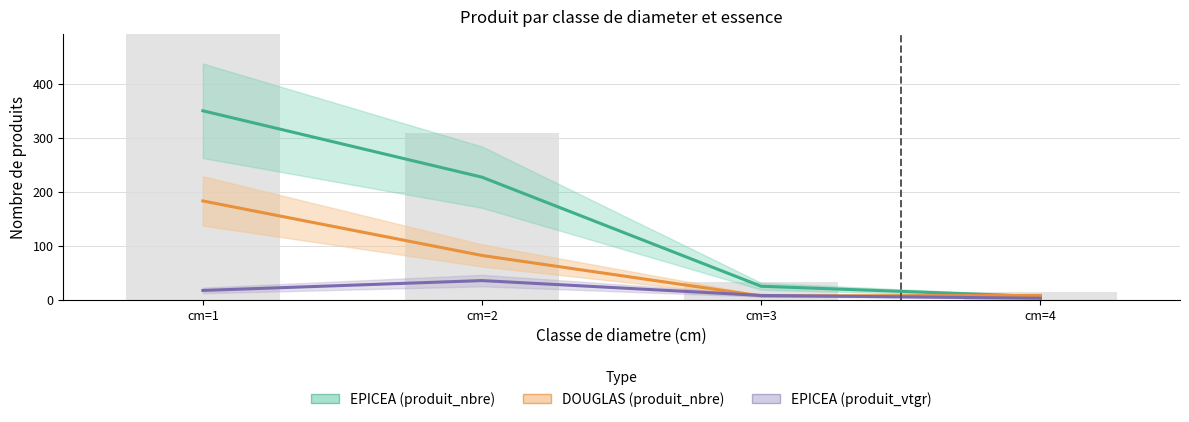

The value of EPICEA (produit_vtgr) at cm=1 is 17.2. True or false?

True